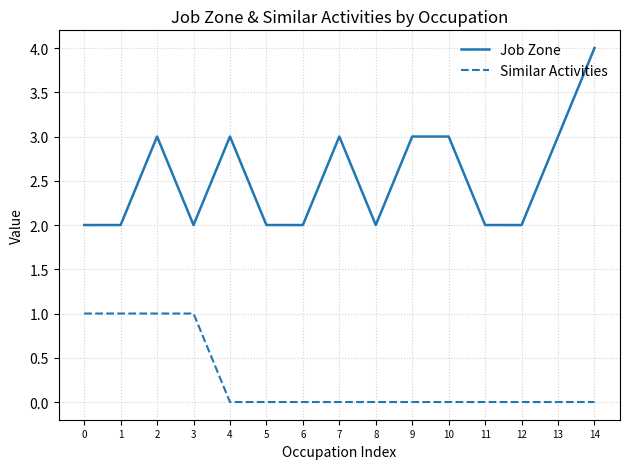

The value of Similar Activities at 7 is 0. True or false?

True